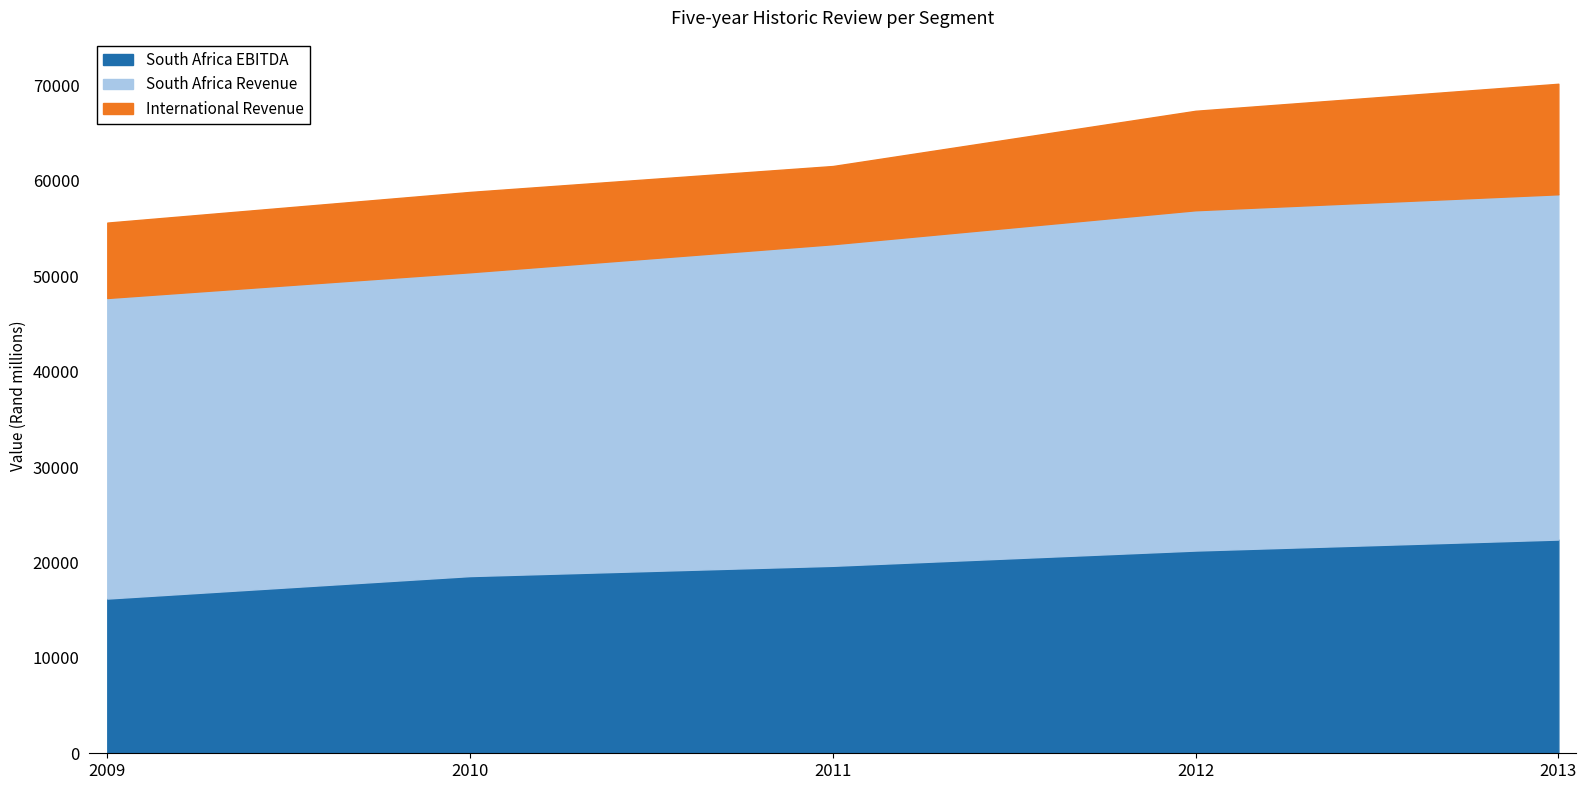

True or false: South Africa Revenue and South Africa EBITDA cross at least once.

False